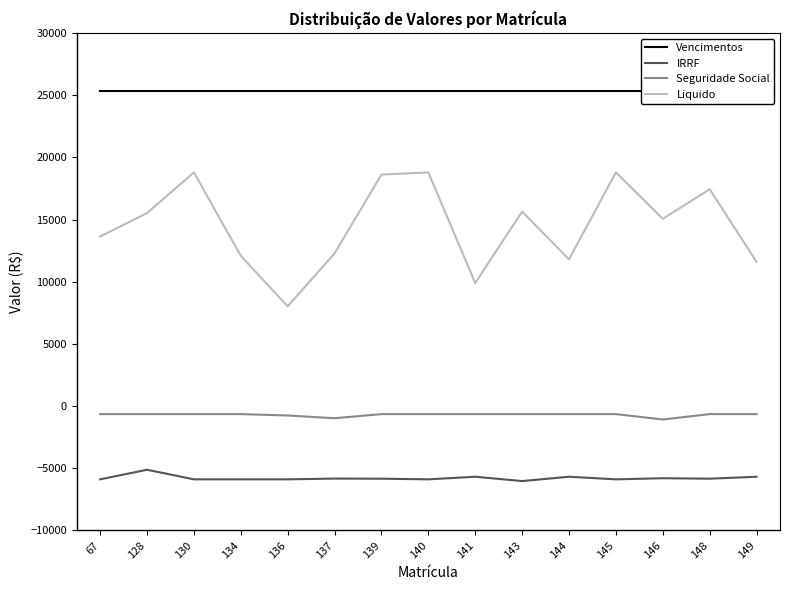

What are all the series names shown in the legend?

Vencimentos, IRRF, Seguridade Social, Liquido